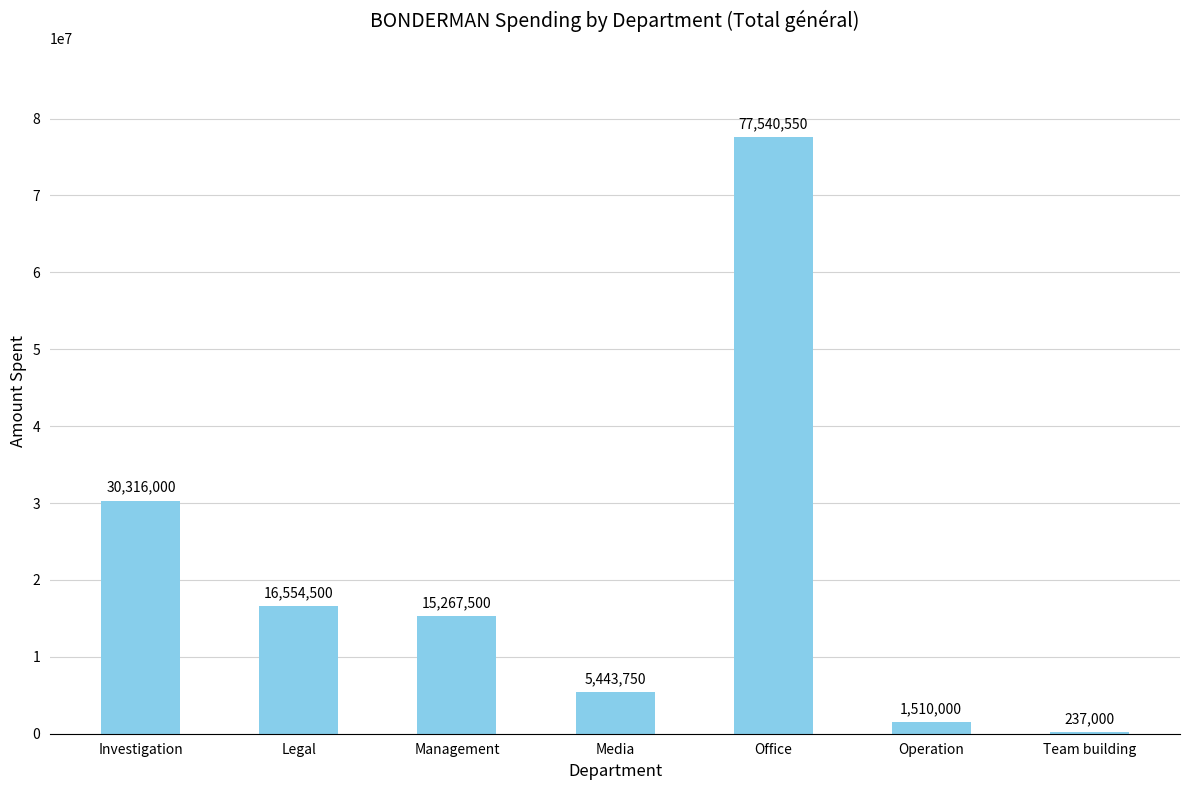

What is the sum of the values at Media and Investigation?

35759750